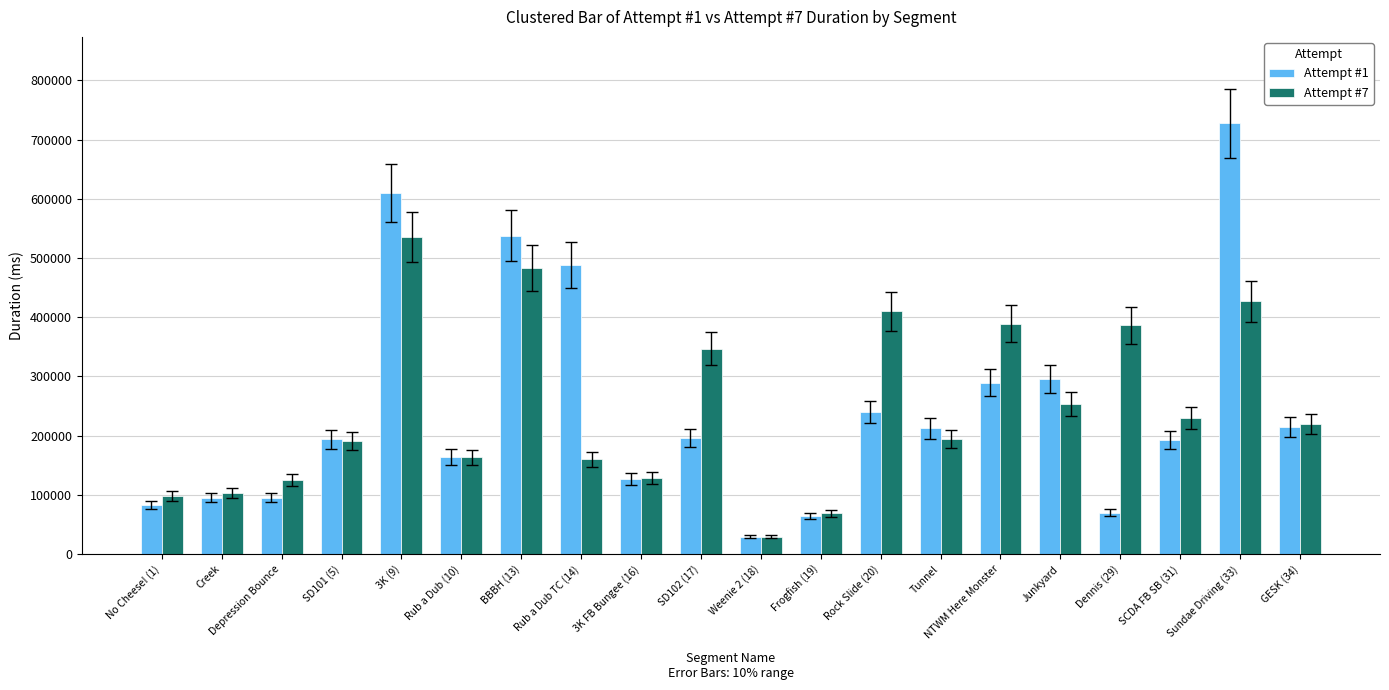

What is the label of the 5th bar from the left?

3K (9)